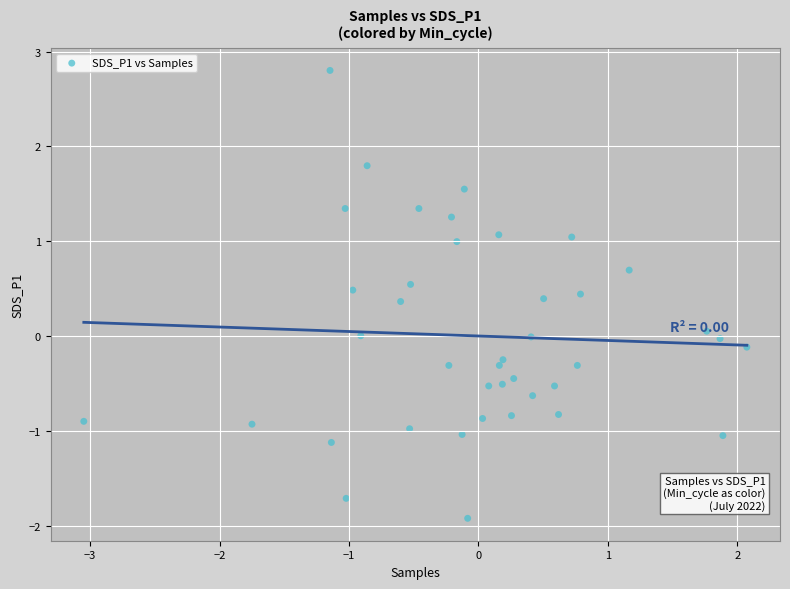

What is the range of Y values (max minus min)?

4.7